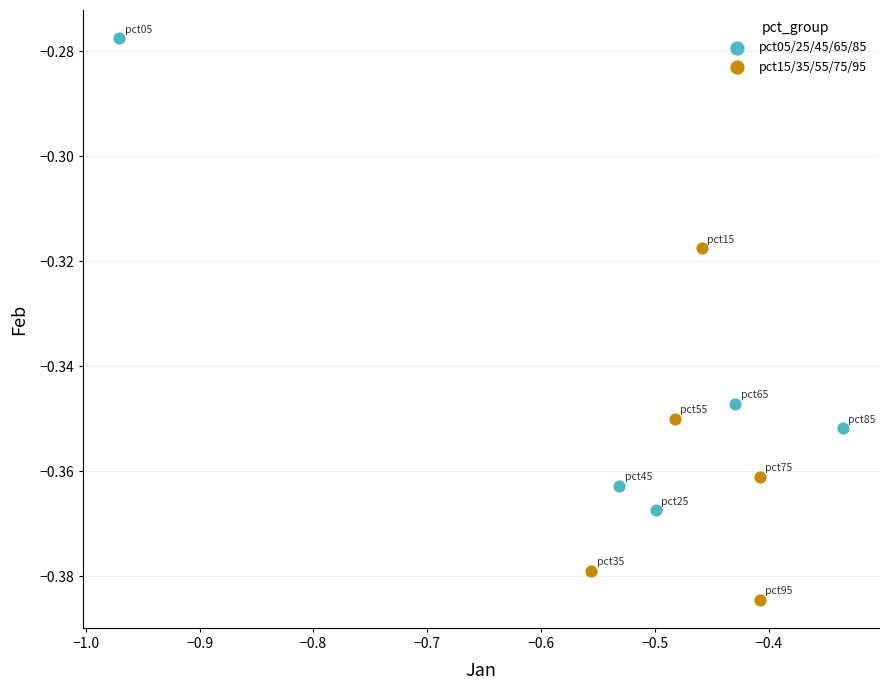

Which series contains the highest Y value?

pct05/25/45/65/85